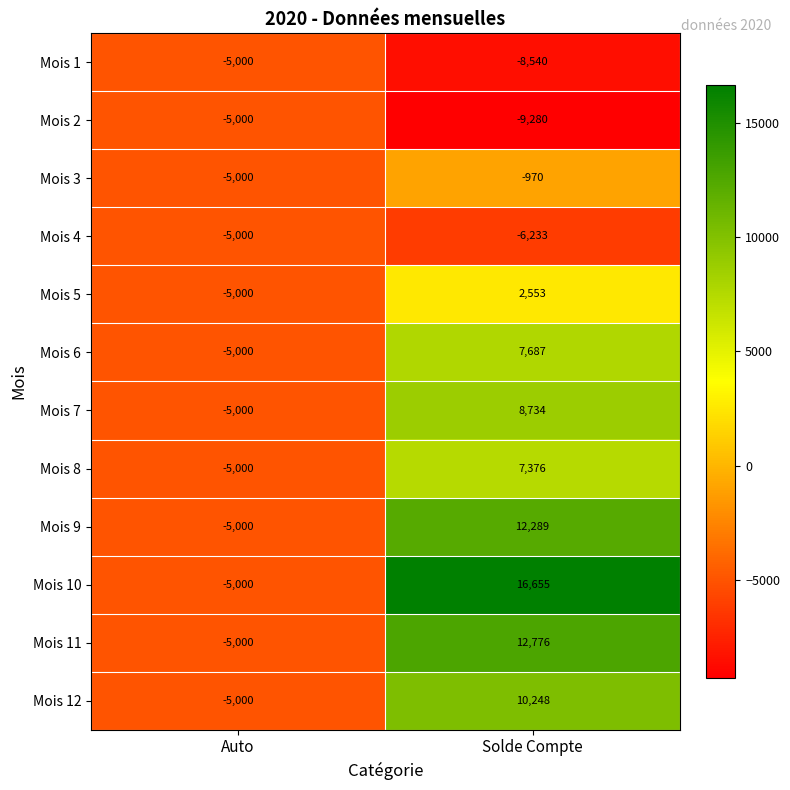

Rank the categories by Mois 6 value from highest to lowest.

Solde Compte, Auto